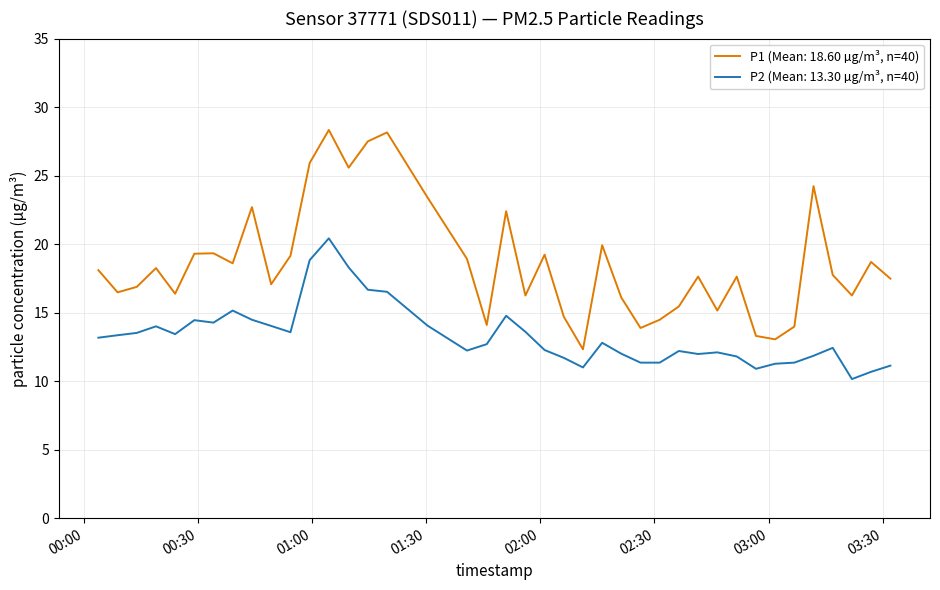

Rank the series by their maximum value, from highest to lowest.

P1 (Mean: 18.60 µg/m³, n=40), P2 (Mean: 13.30 µg/m³, n=40)